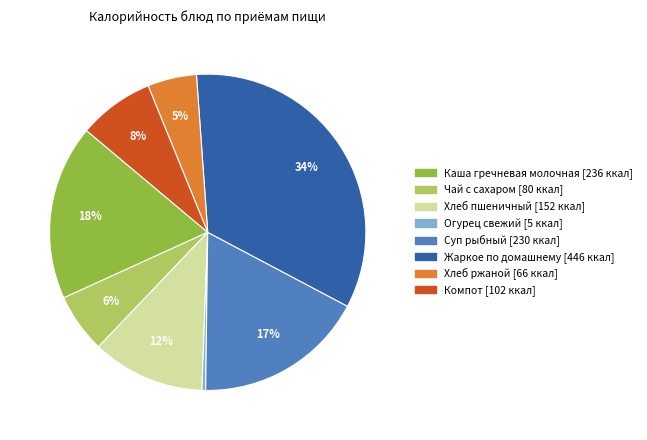

To the nearest percent, what is the average slice percentage?

12%